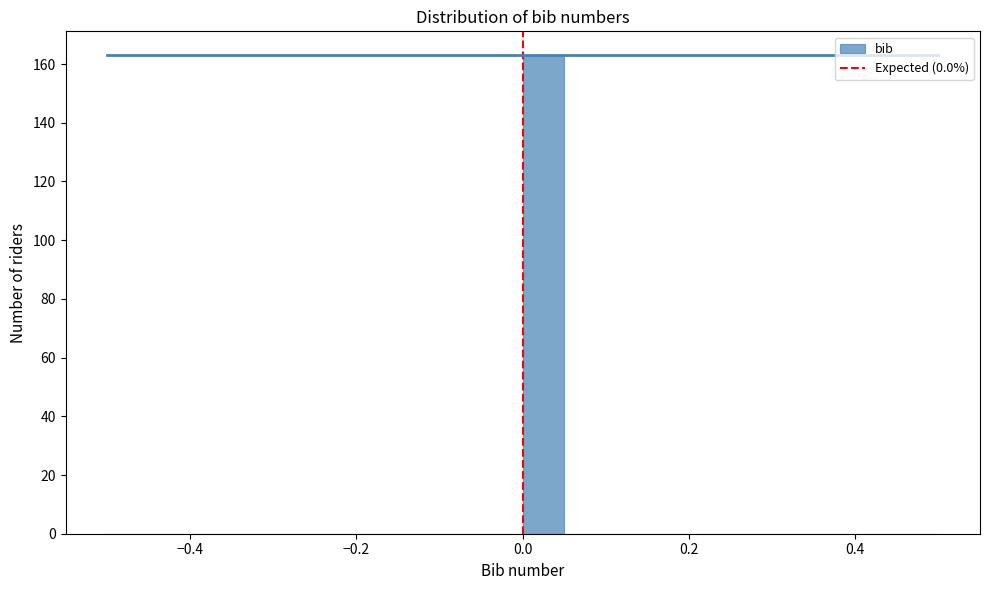

Around what value on the x-axis is the tallest bar? Give the approximate position of its centre, as read against the axis.

0.02